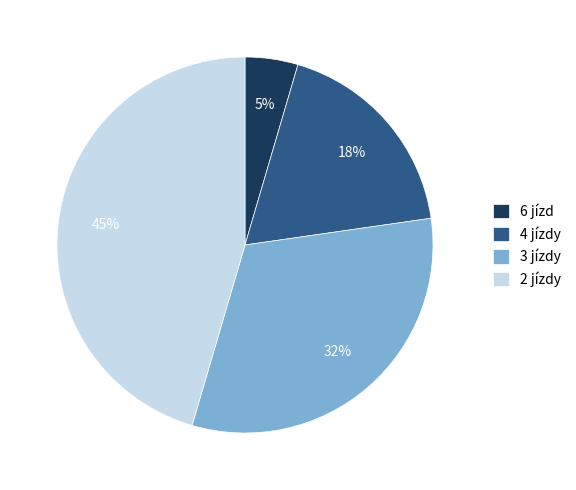

What is the ratio of the value at 6 jízd to the value at 4 jízdy?

0.3